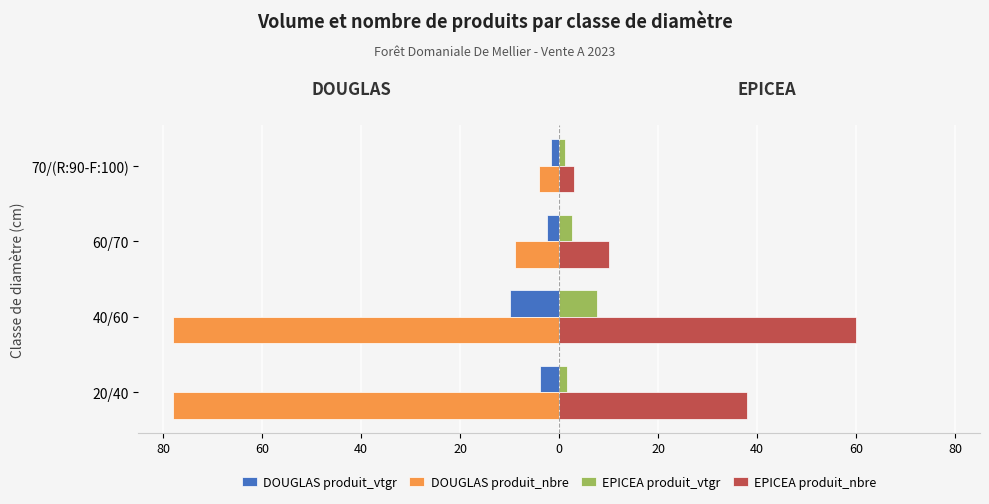

Which series has the widest spread of values?

DOUGLAS produit_nbre